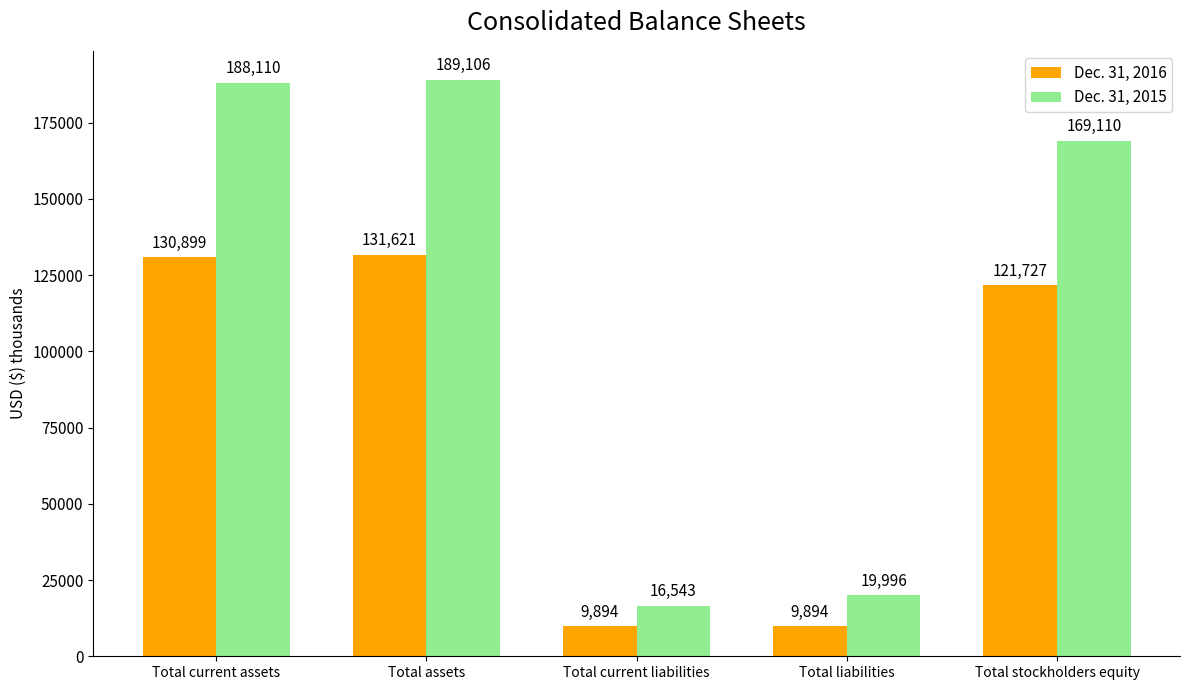

Which series has the widest spread of values?

Dec. 31, 2015